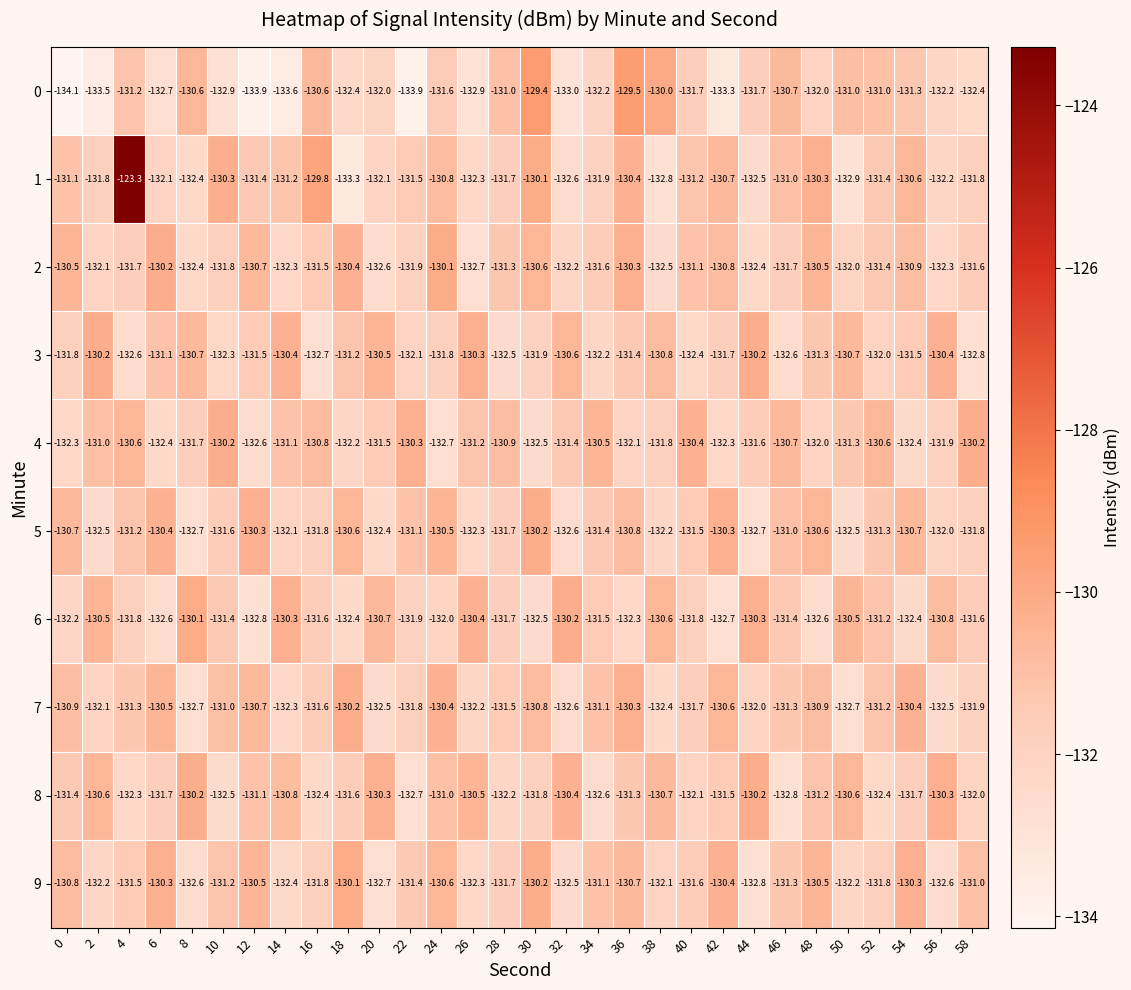

How many values in the 8 series are below -131?

19